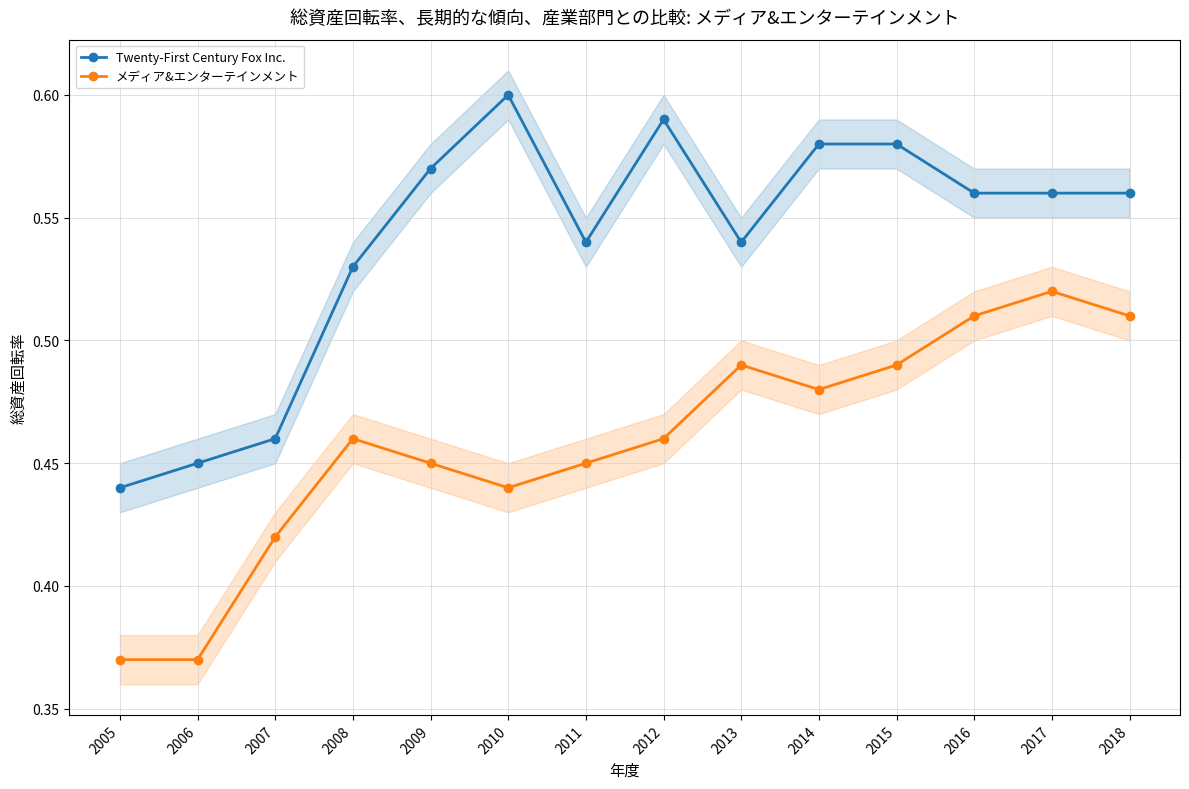

What is the difference between the maximum and second lowest values in the Twenty-First Century Fox Inc. series?

0.1